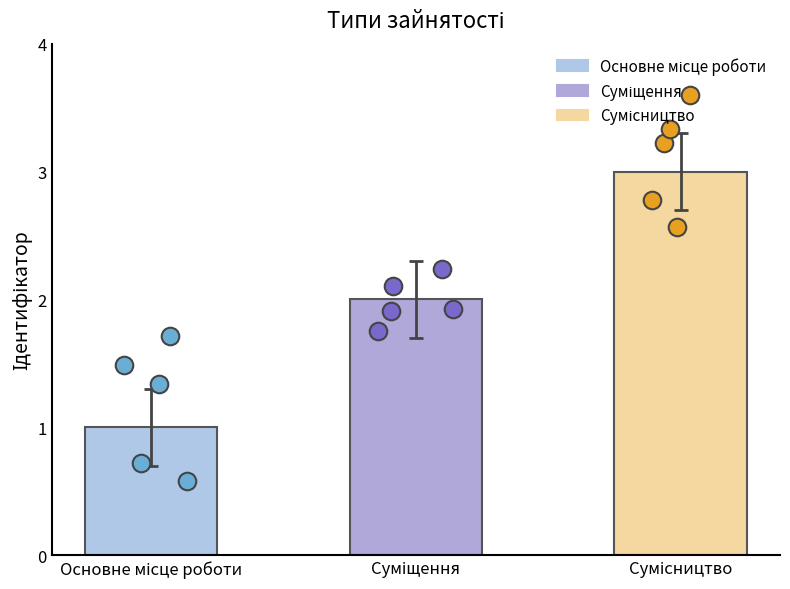

What is the change in value from Основне місце роботи to Суміщення?

+1